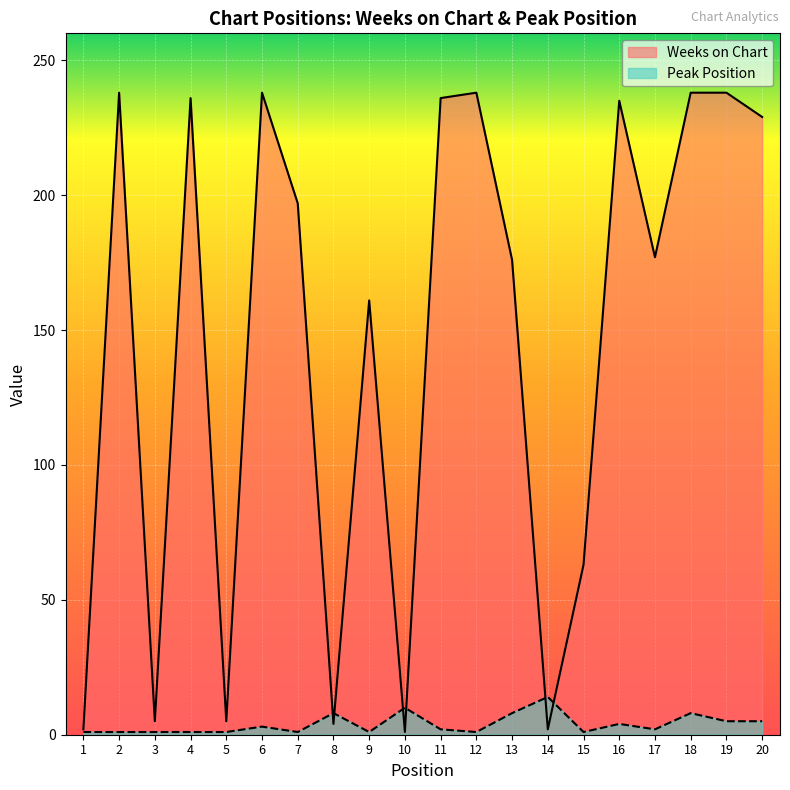

Is the value of Weeks on Chart at 9 greater than the value of Peak Position at 8?

Yes